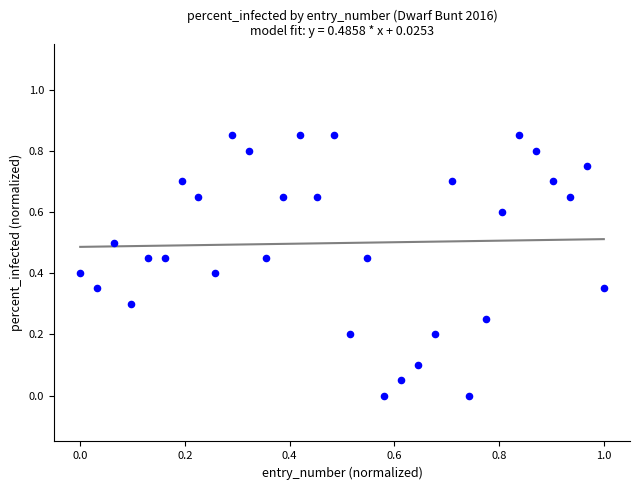

What is the range of X values (max minus min)?

1.0